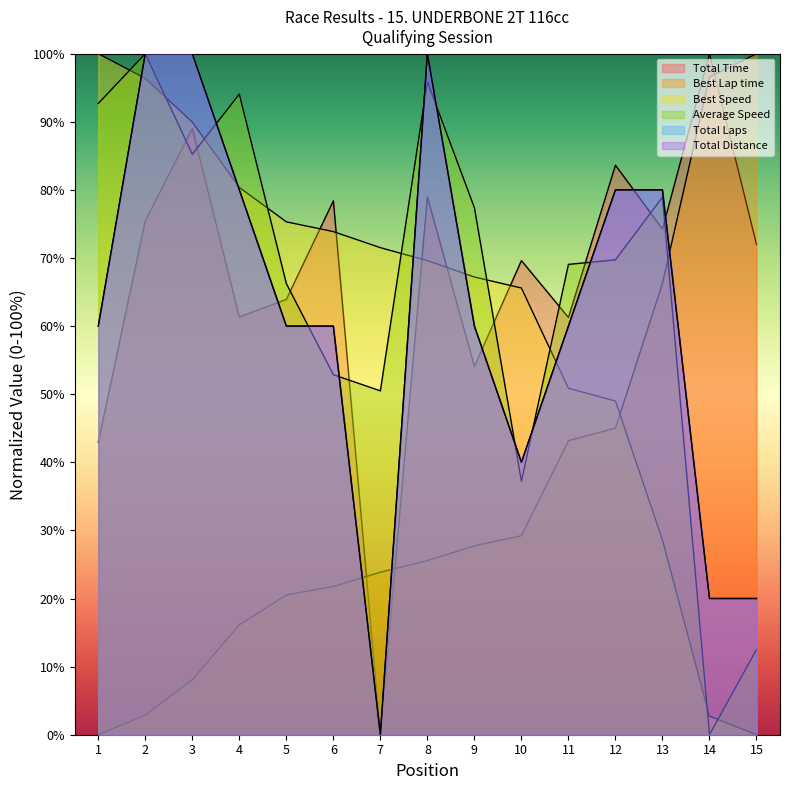

Where does the Total Laps series first go above 60?

2